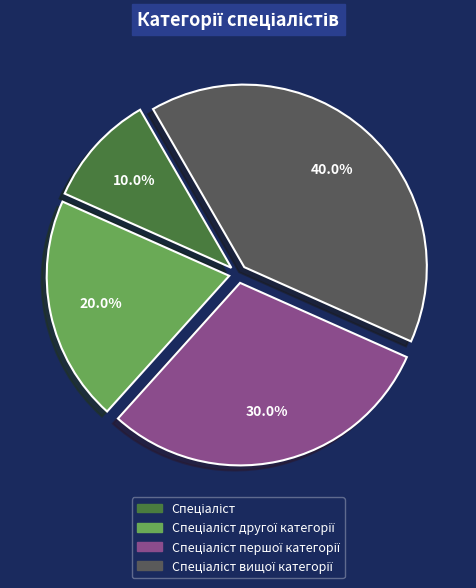

Is there a majority slice in this chart?

No